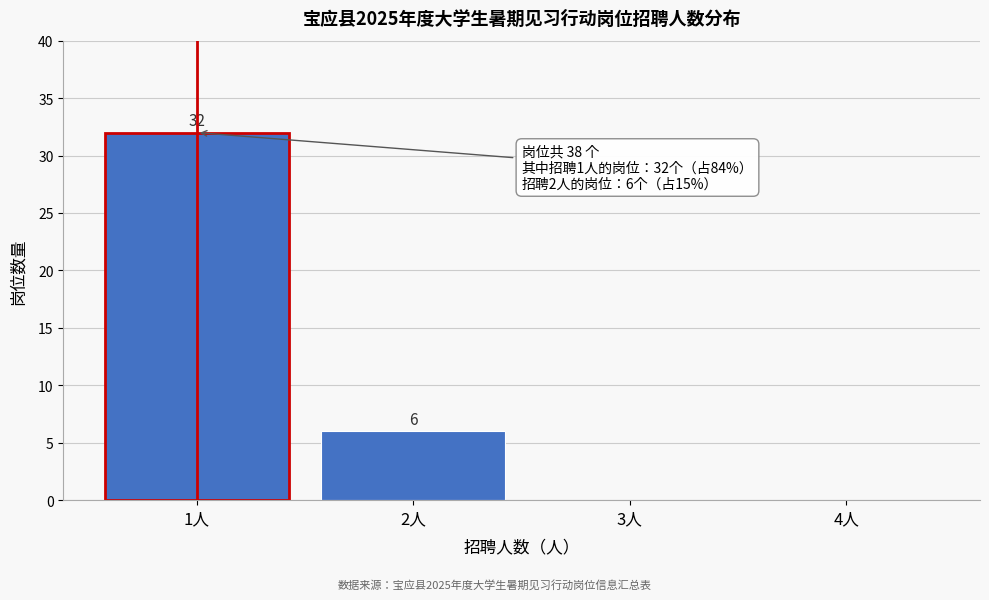

Reading left to right, extract all data points from this chart.

1人=32	2人=6	3人=0	4人=0